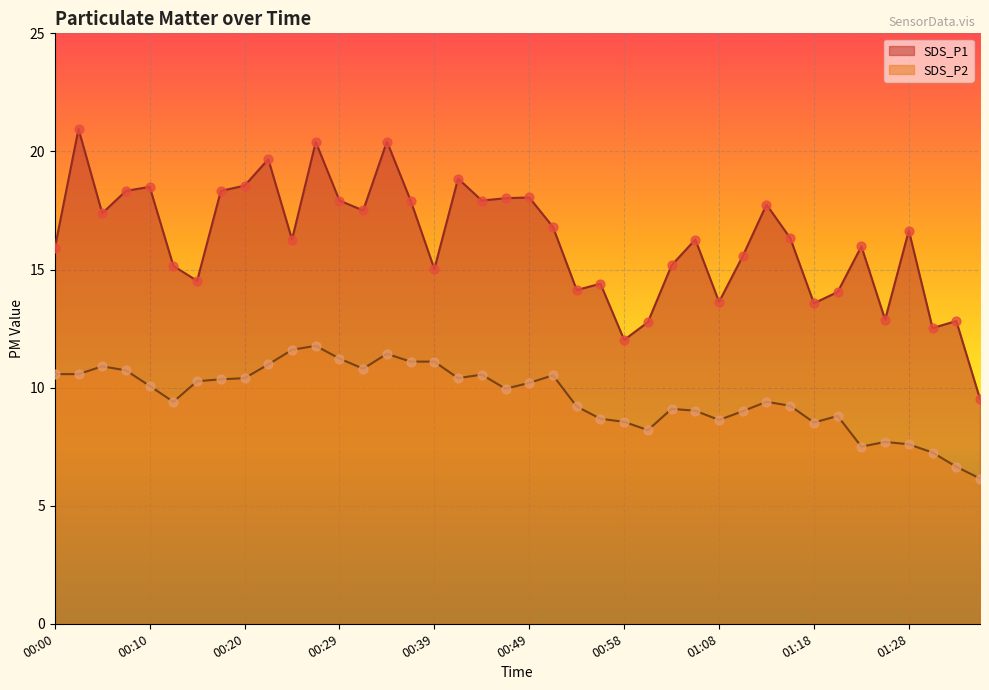

Which series contains the highest Y value?

SDS_P1